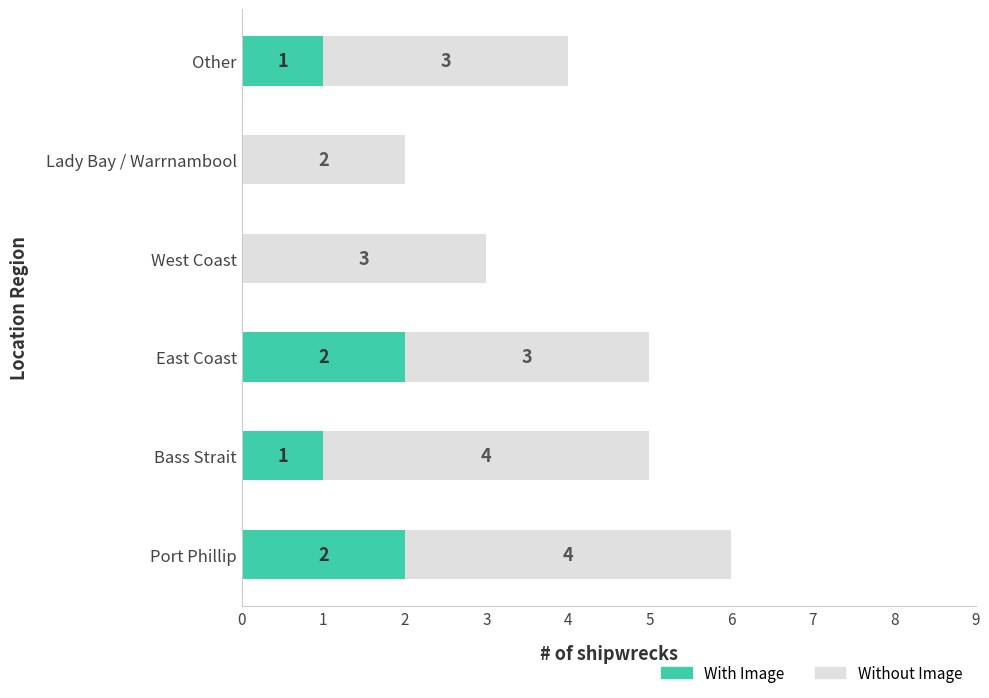

True or false: With Image has a value of 0 at Bass Strait.

False